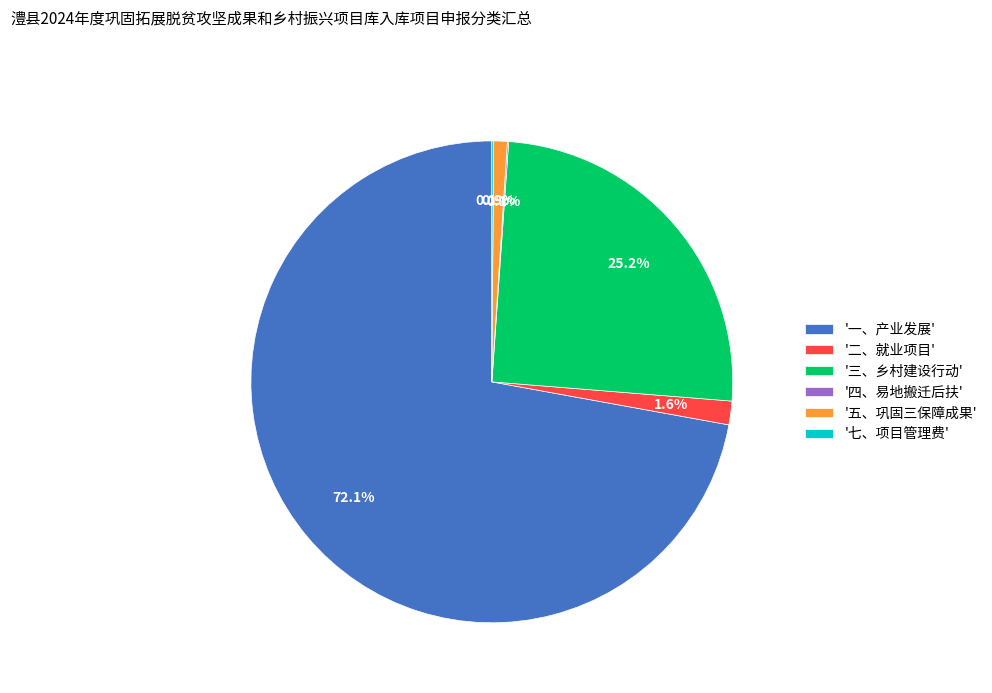

Which category has the biggest portion of the pie?

'一、产业发展'